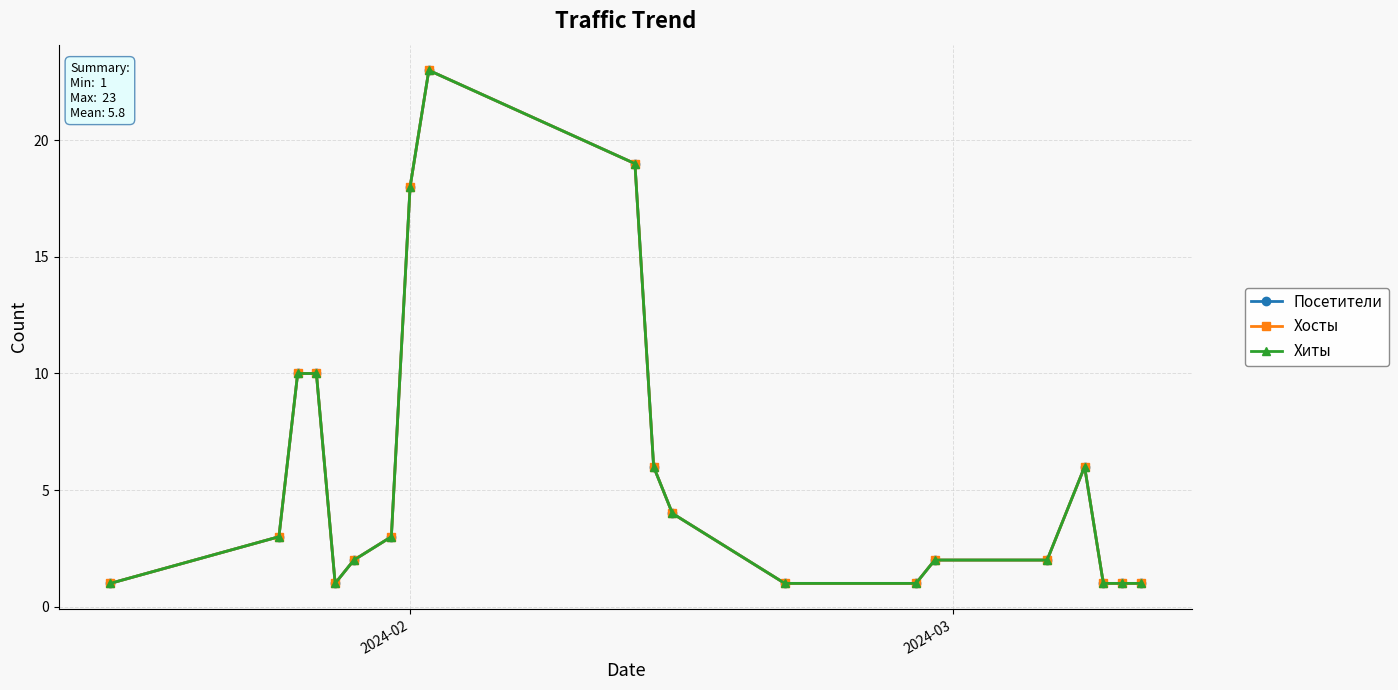

Is this an area chart (filled region under the line)?

No